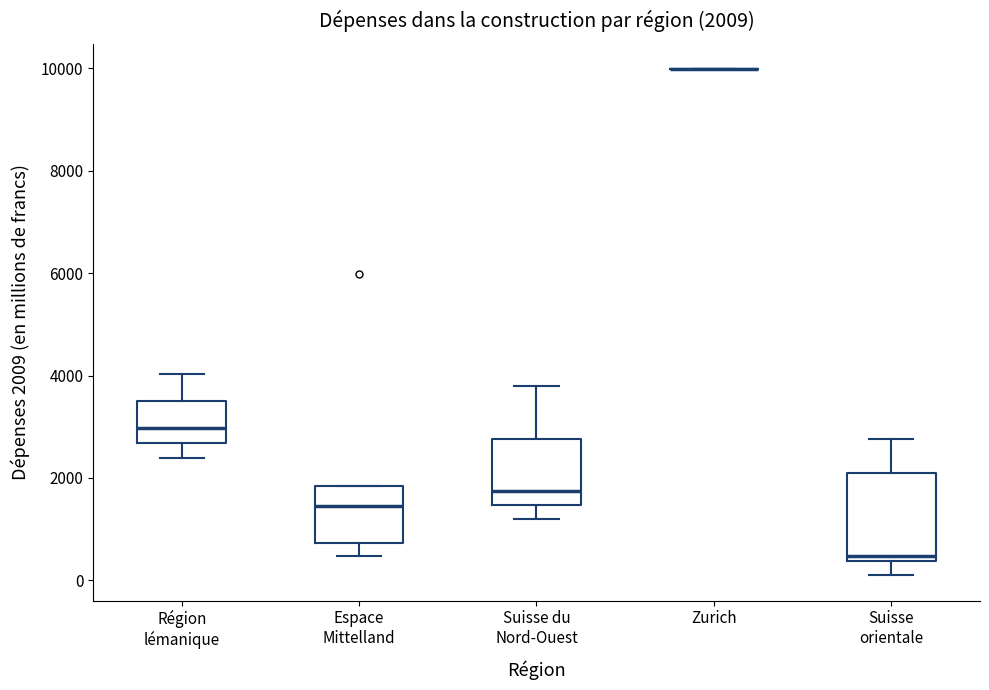

Which box is the tallest, from its lower edge to its upper edge?

Suisse orientale